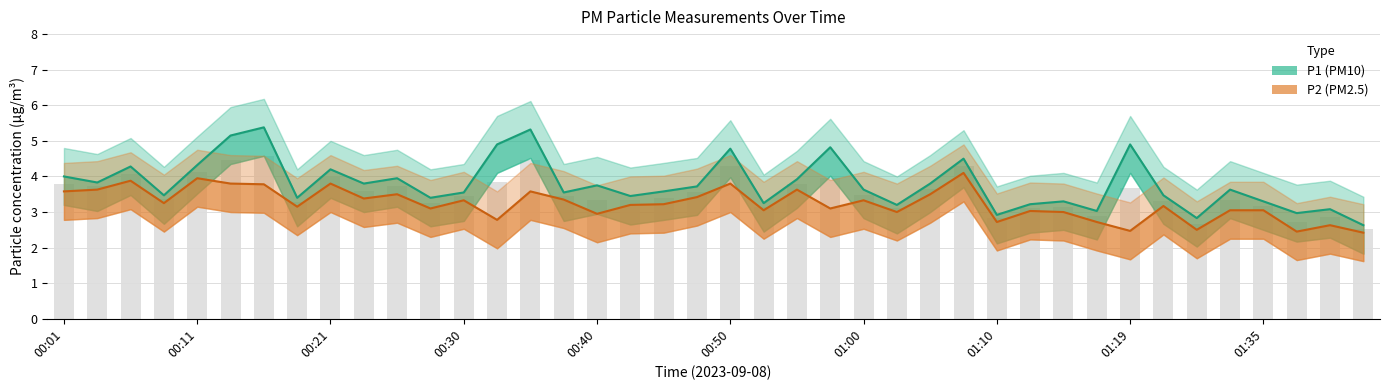

Is the value of P1_lower at 01:19 greater than the value of P2_lower at 00:45?

Yes